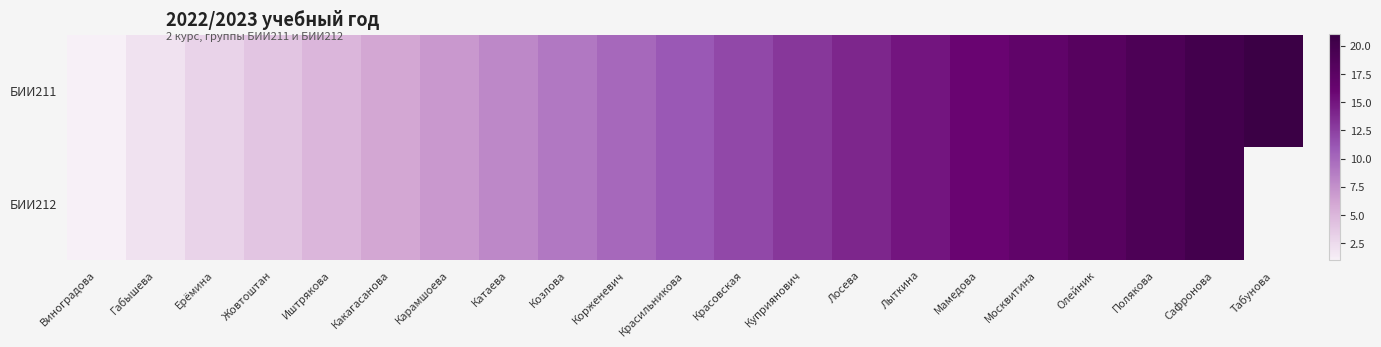

List the labels in order of БИИ212 value, smallest first.

Виноградова, Габышева, Ерёмина, Жовтоштан, Иштрякова, Какагасанова, Карамшоева, Катаева, Козлова, Корженевич, Красильникова, Красовская, Куприянович, Лосева, Лыткина, Мамедова, Москвитина, Олейник, Полякова, Сафронова, Табунова